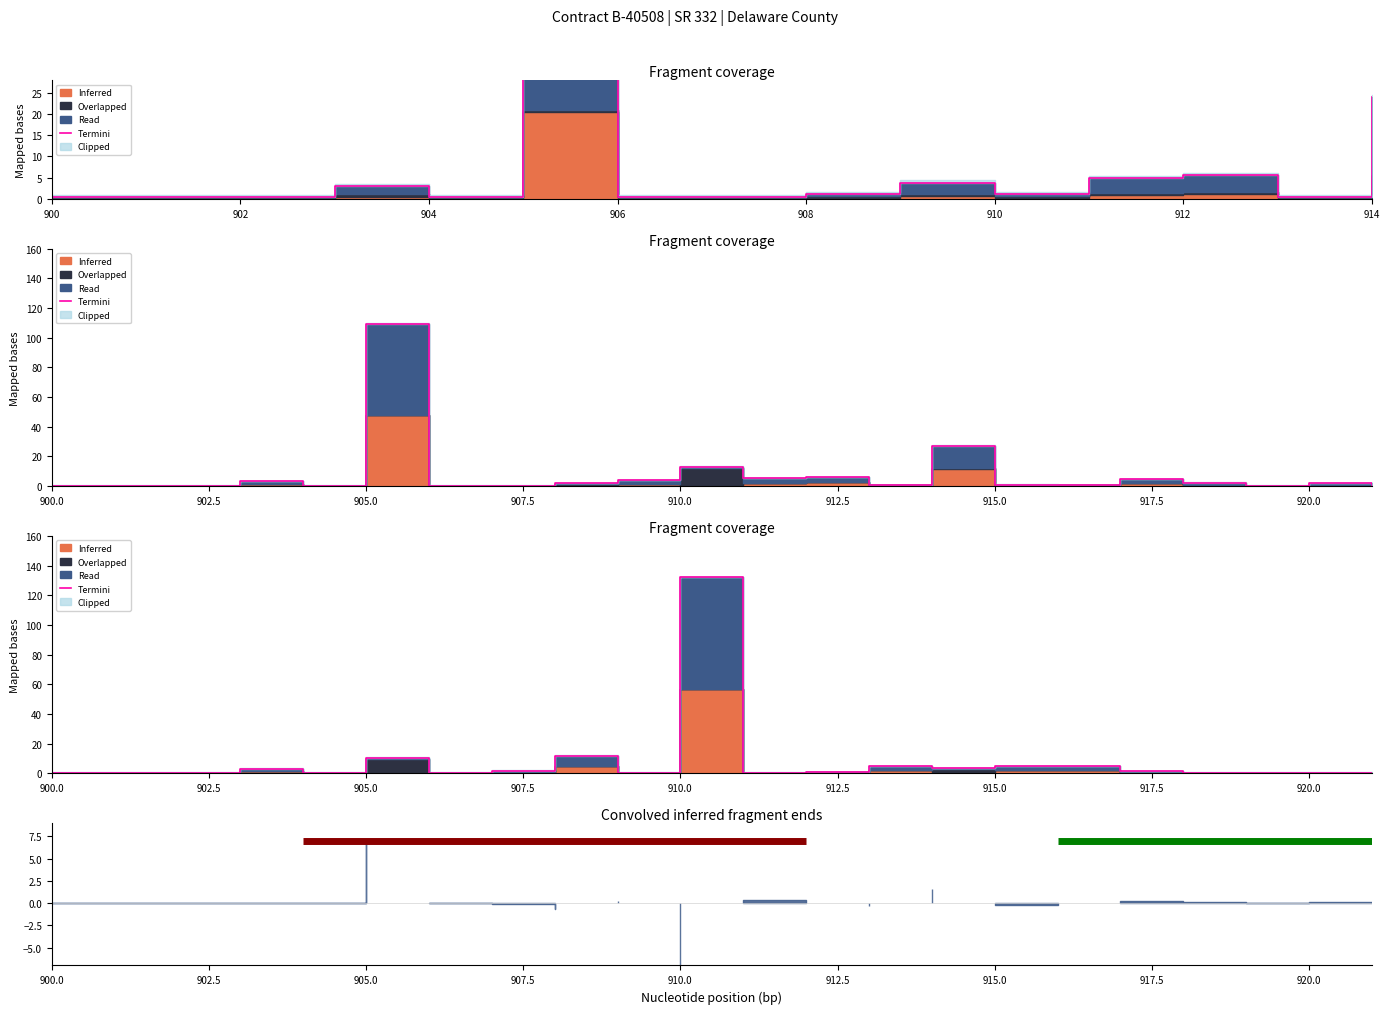

How many lines are shown in the chart?

1